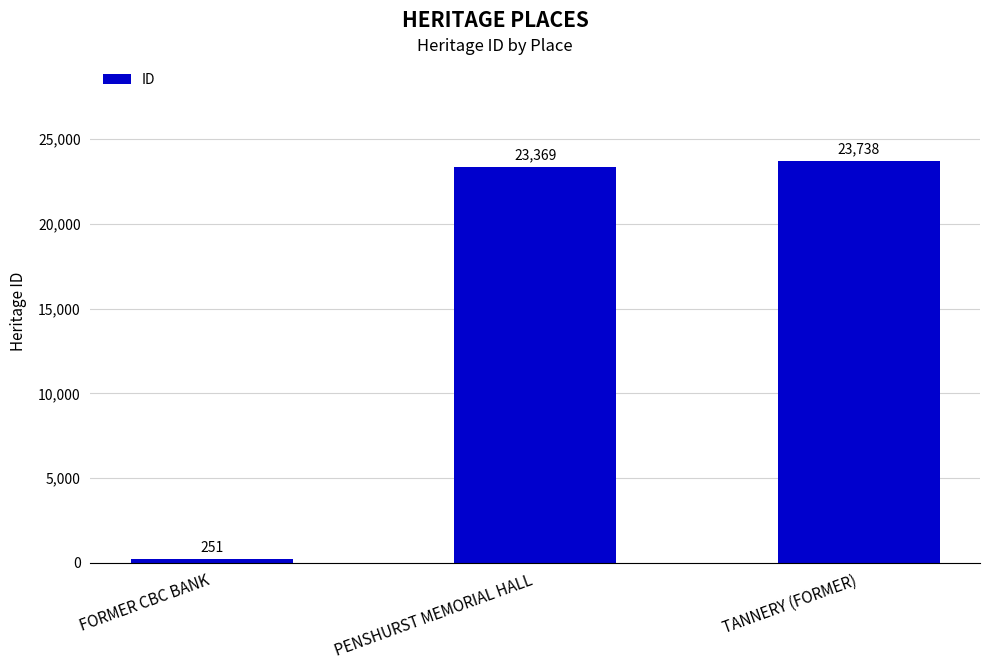

Which has a higher value, FORMER CBC BANK or TANNERY (FORMER)?

TANNERY (FORMER)